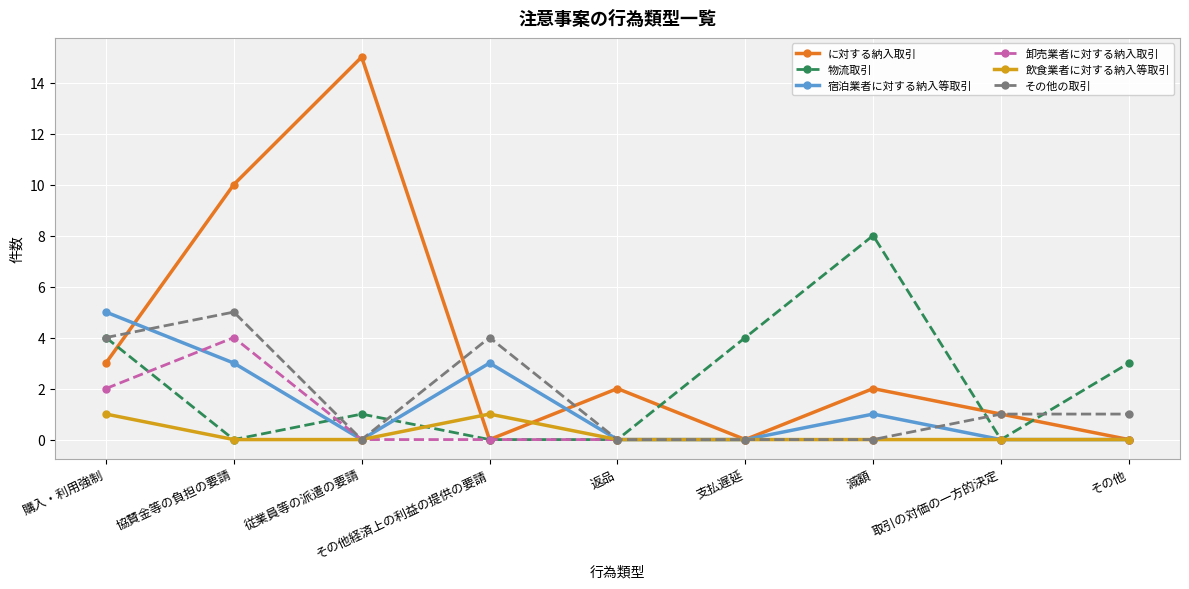

How many data points in に対する納入取引 are less than 2?

4